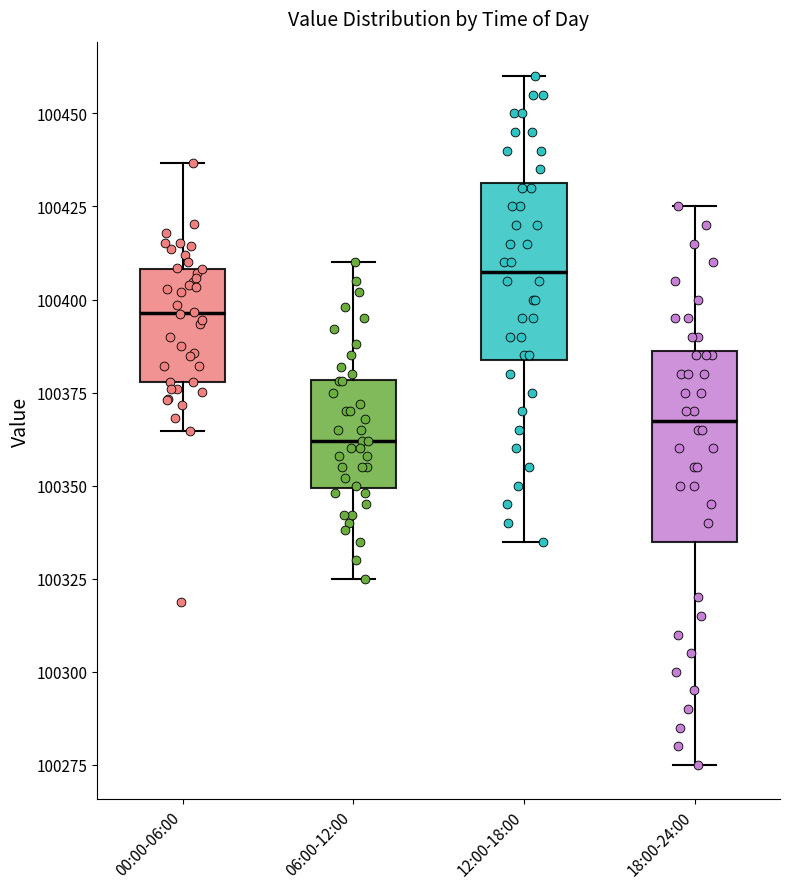

Reading left to right, read every box against the y-axis: the position of its median line, the range the box covers, and the ends of its whiskers. The values are not printed on the chart, so give them approximately, as read against the axis.

00:00-06:00: median 100395, box 100380 to 100410, whiskers 100365 to 100435
06:00-12:00: median 100360, box 100350 to 100380, whiskers 100325 to 100410
12:00-18:00: median 100410, box 100385 to 100430, whiskers 100335 to 100460
18:00-24:00: median 100370, box 100335 to 100385, whiskers 100275 to 100425